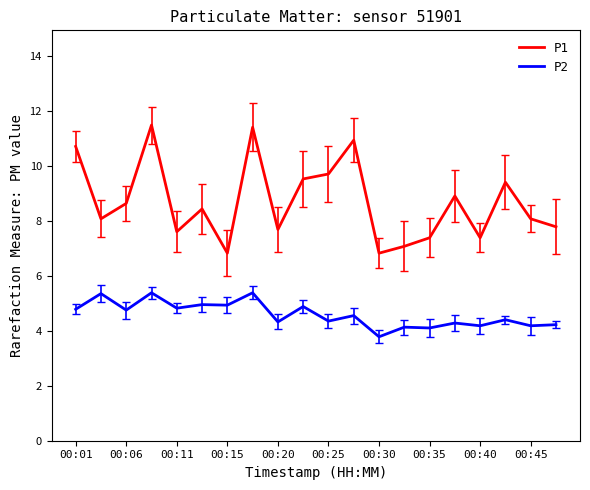

How many lines are shown in the chart?

2